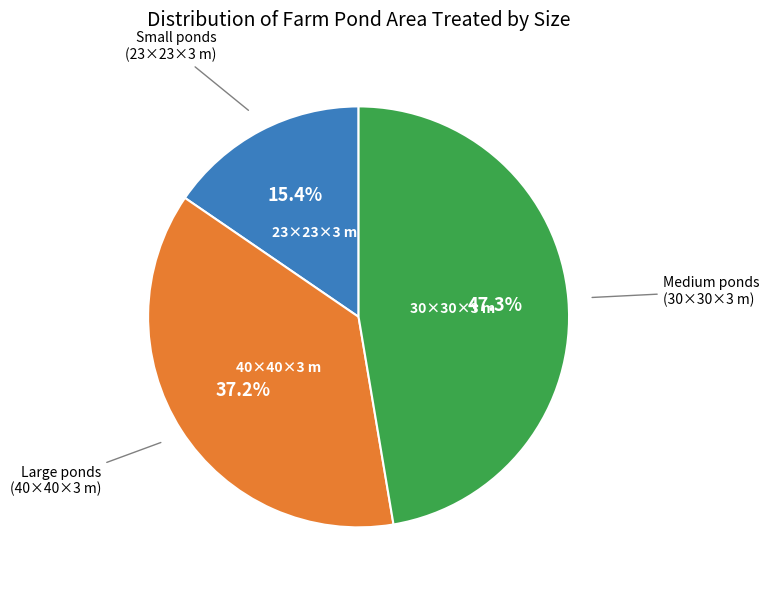

Does any single category account for the majority?

No